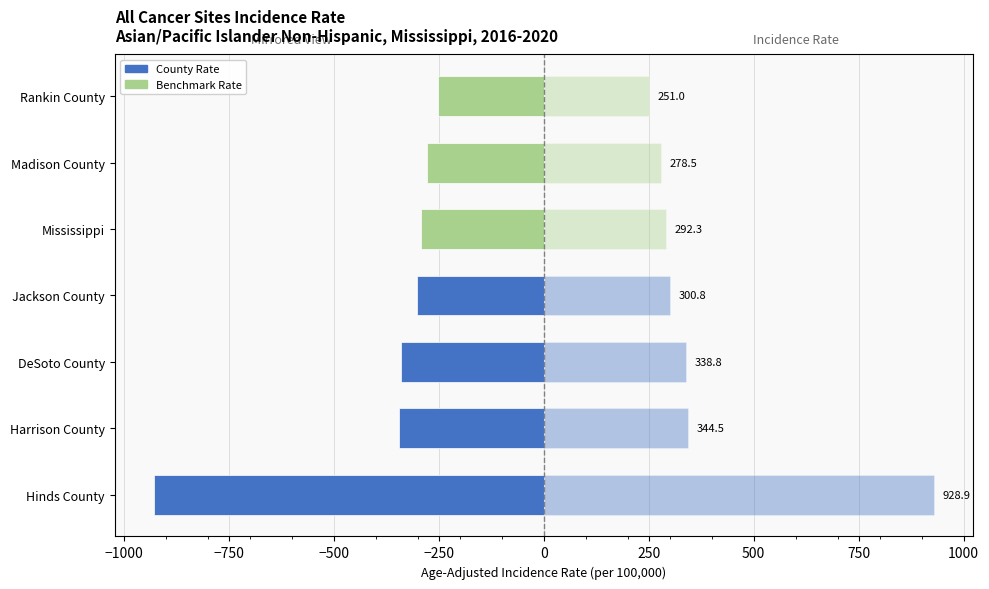

Are the bars horizontal?

Yes